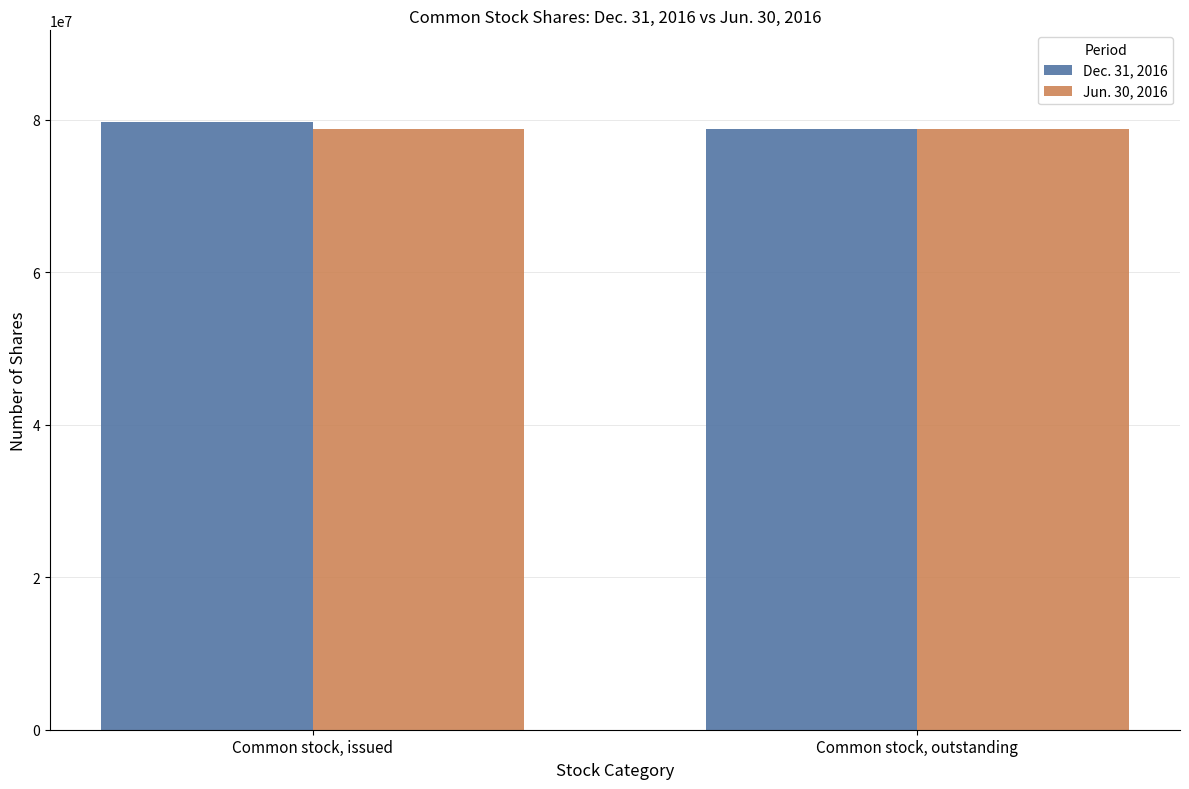

List the series in order of their peak value, highest first.

Dec. 31, 2016, Jun. 30, 2016